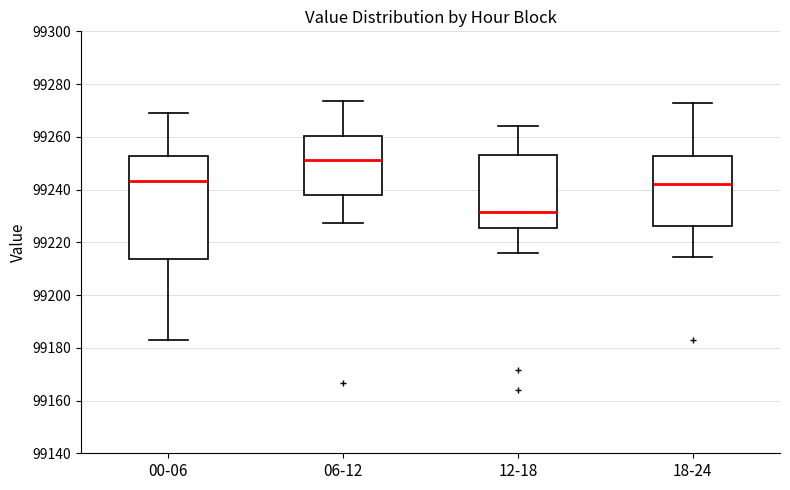

Reading left to right, read every box against the y-axis: the position of its median line, the range the box covers, and the ends of its whiskers. The values are not printed on the chart, so give them approximately, as read against the axis.

00-06: median 99244, box 99214 to 99252, whiskers 99184 to 99270
06-12: median 99252, box 99238 to 99260, whiskers 99228 to 99274
12-18: median 99232, box 99226 to 99254, whiskers 99216 to 99264
18-24: median 99242, box 99226 to 99252, whiskers 99214 to 99272